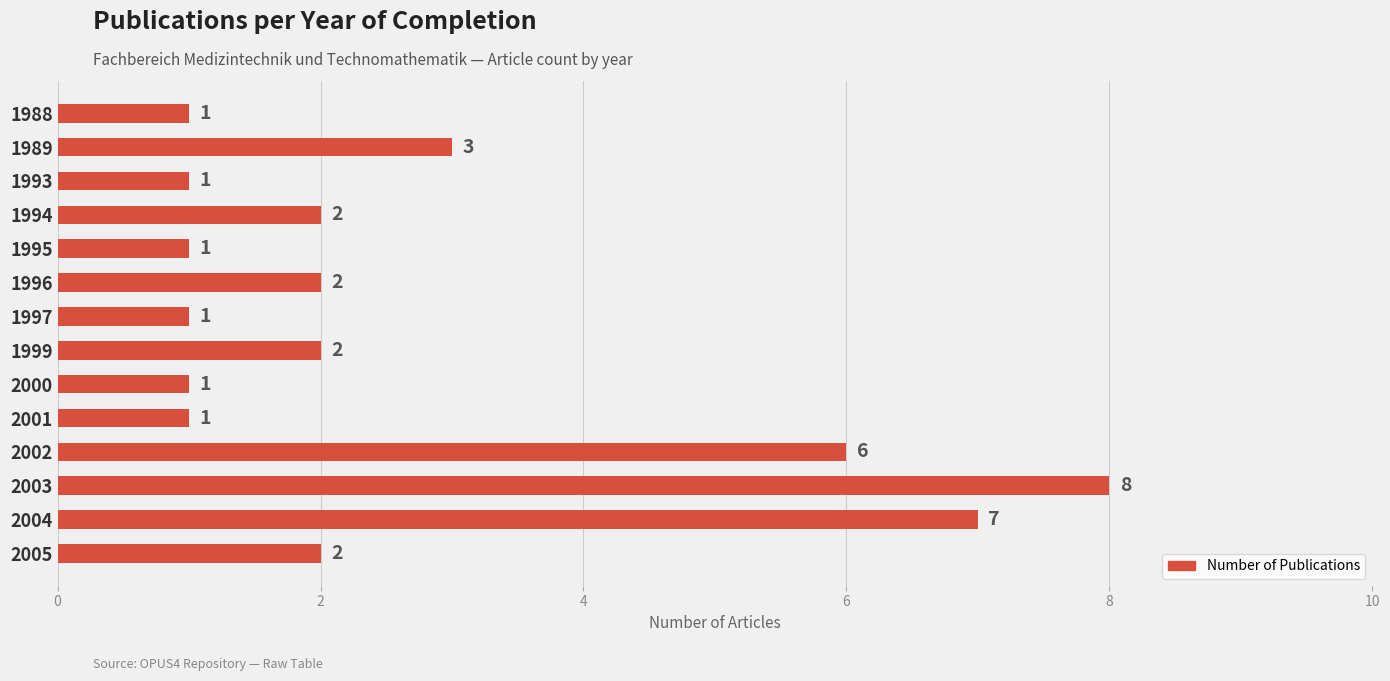

What is the ratio of the value at 2000 to the value at 1989?

0.3